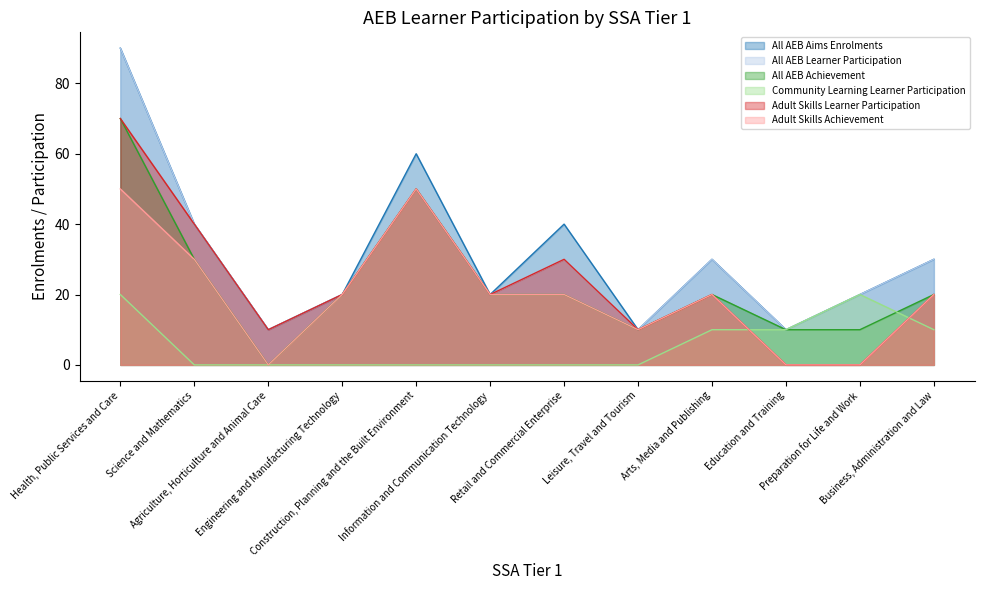

What is the difference between the highest and lowest values at Arts, Media and Publishing?

20